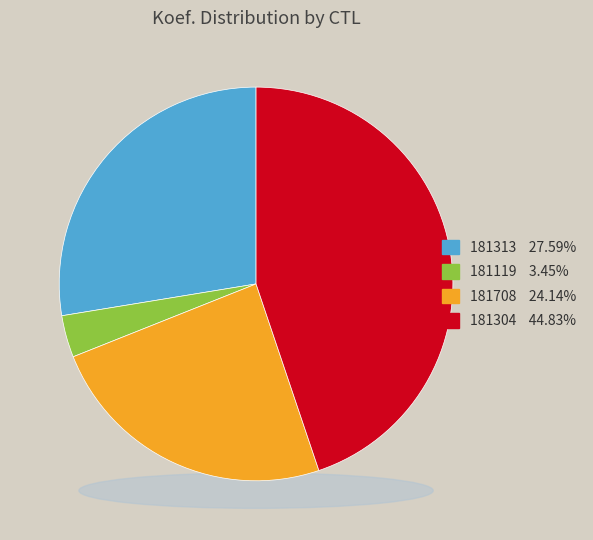

To the nearest percent, what is the combined percentage of 181708 and 181313?

52%